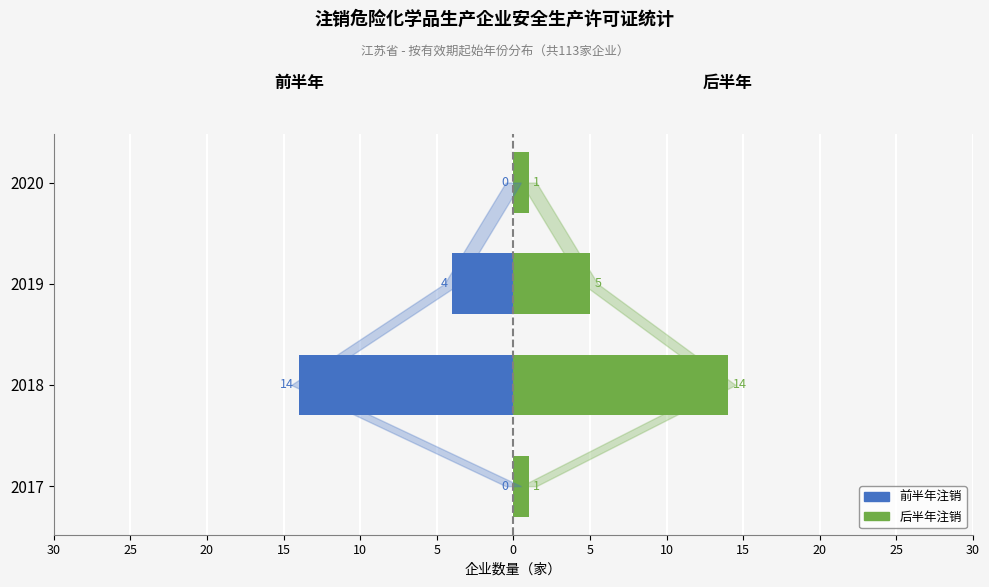

Does the chart contain stacked bars?

No